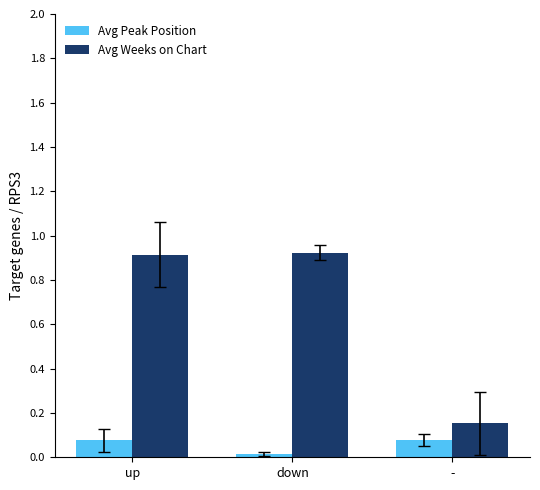

What is the sum of all Avg Weeks on Chart values?

2.0